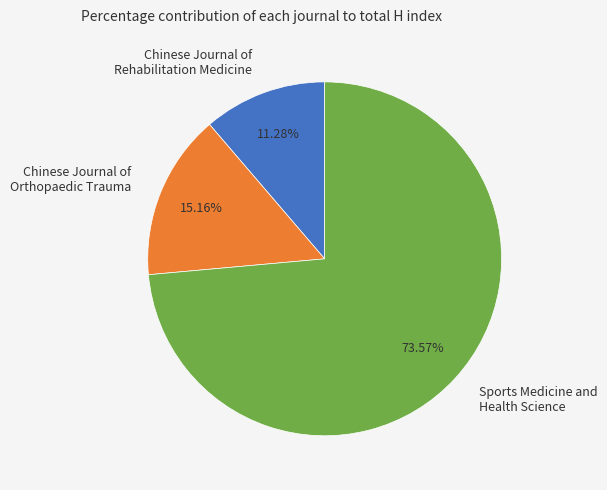

Which has a higher value, Sports Medicine and Health Science or Chinese Journal of Rehabilitation Medicine?

Sports Medicine and Health Science